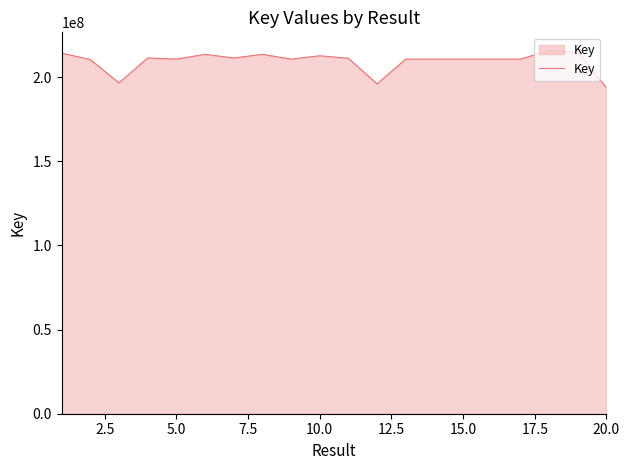

What is the difference between the maximum and minimum values?

22071106